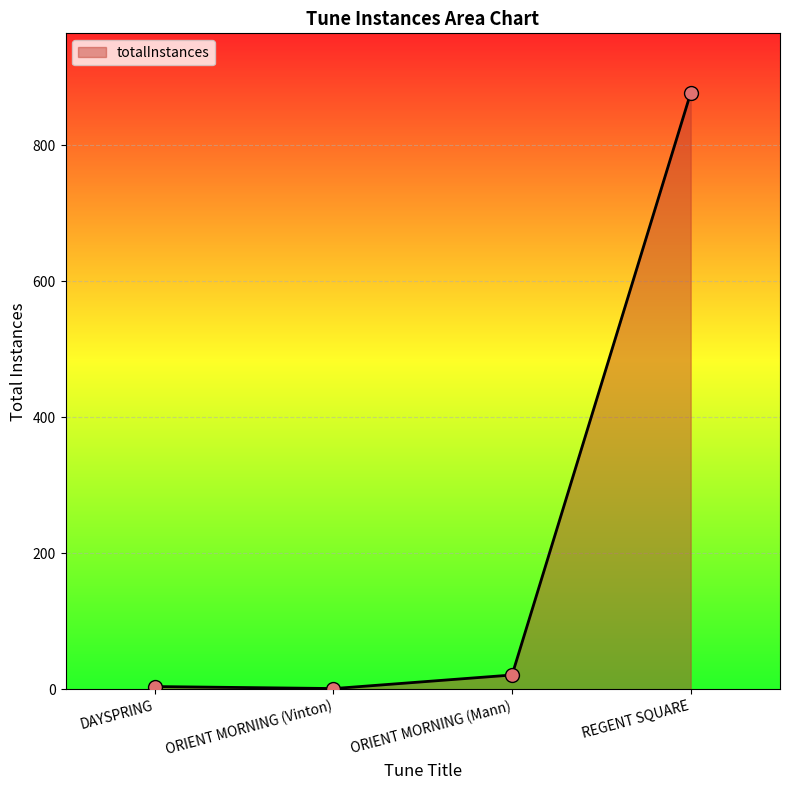

Between DAYSPRING and ORIENT MORNING (Vinton), which is larger?

DAYSPRING